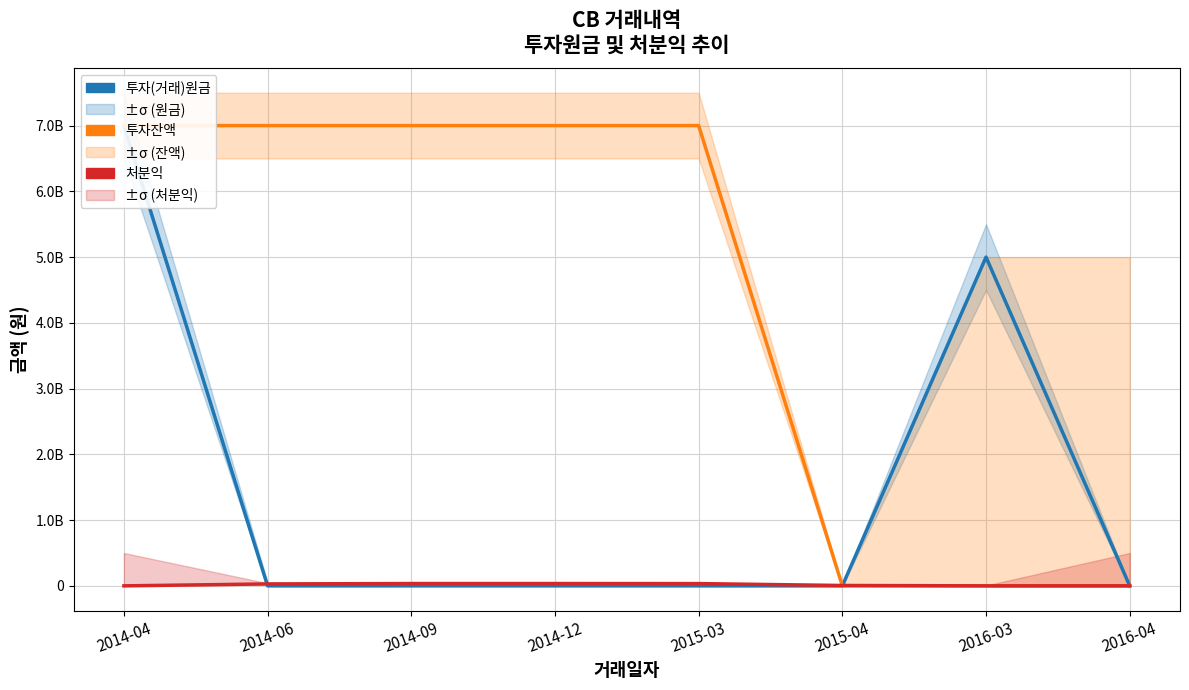

What position from the right is 2016-04?

1